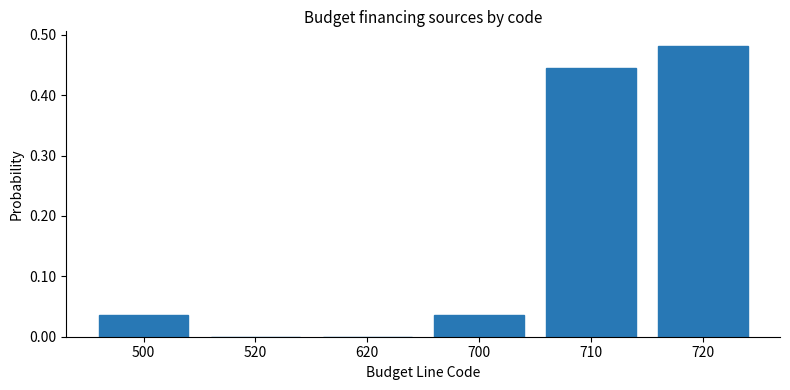

The chart shows a value of -0.3 at 520. True or false?

False